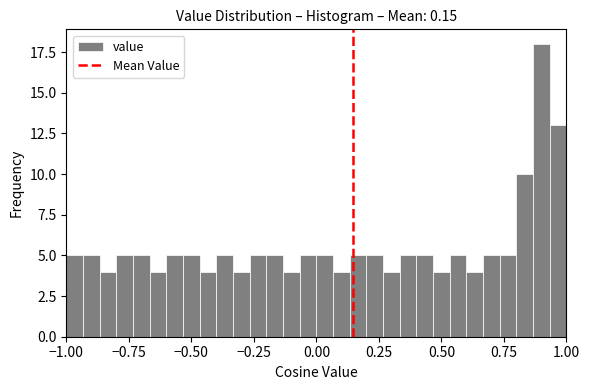

Read against the x-axis, roughly where is the centre of the tallest bar?

0.90